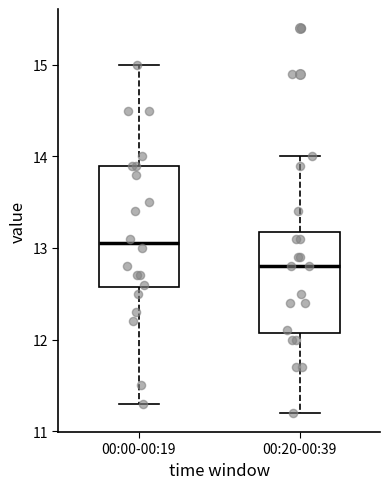

Where does the upper whisker of the box for 00:20-00:39 end on the y-axis? The values are not printed on the chart, so give them approximately, as read against the axis.

14.0